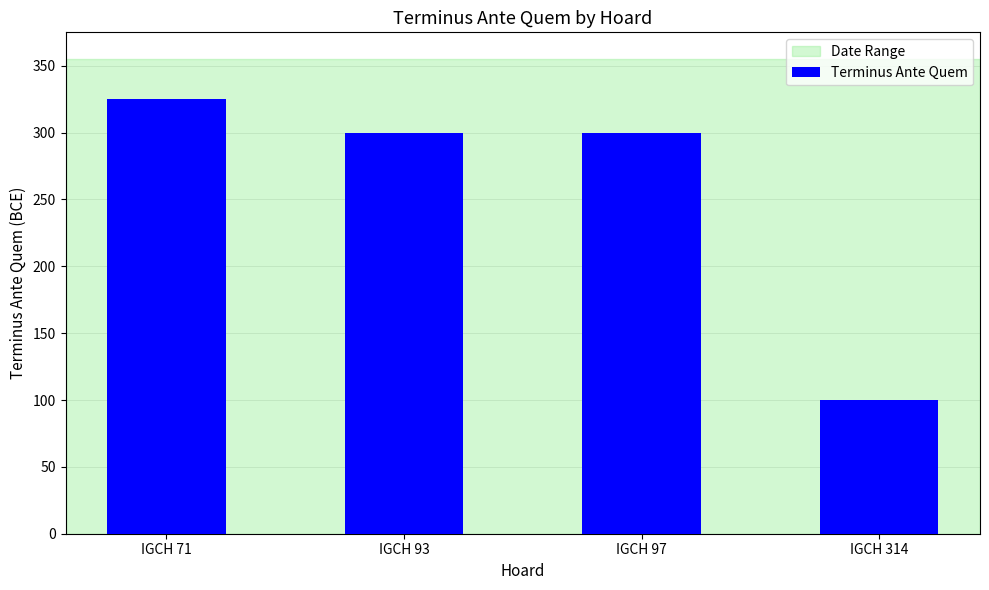

At which category does the chart reach its minimum across all series?

IGCH 314